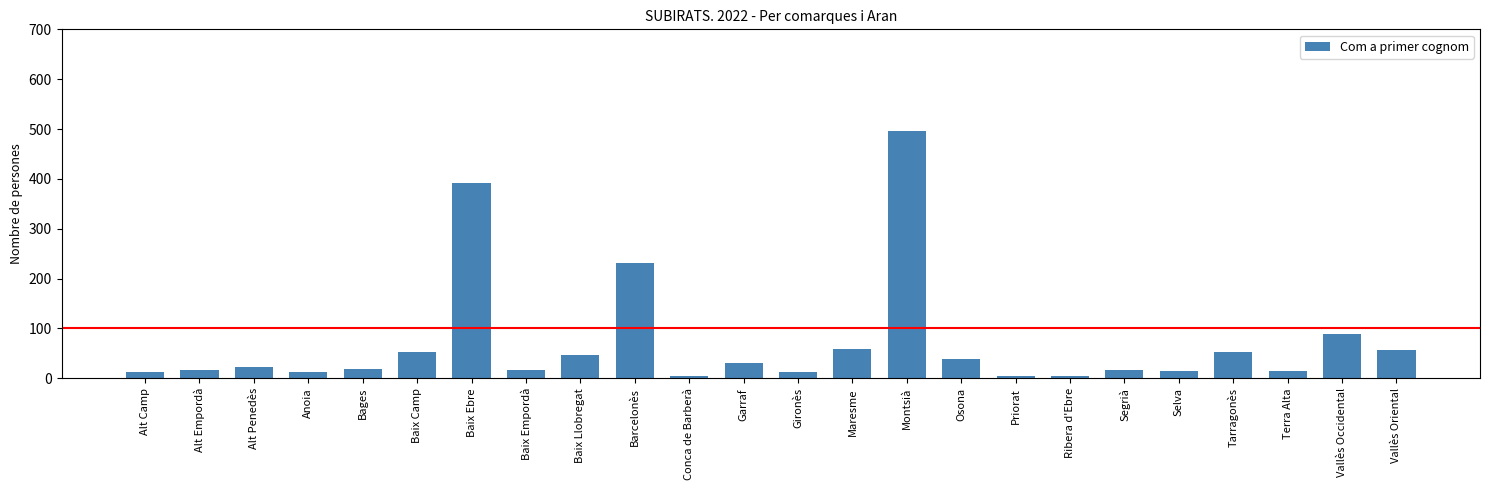

The value at Maresme is 58. True or false?

True